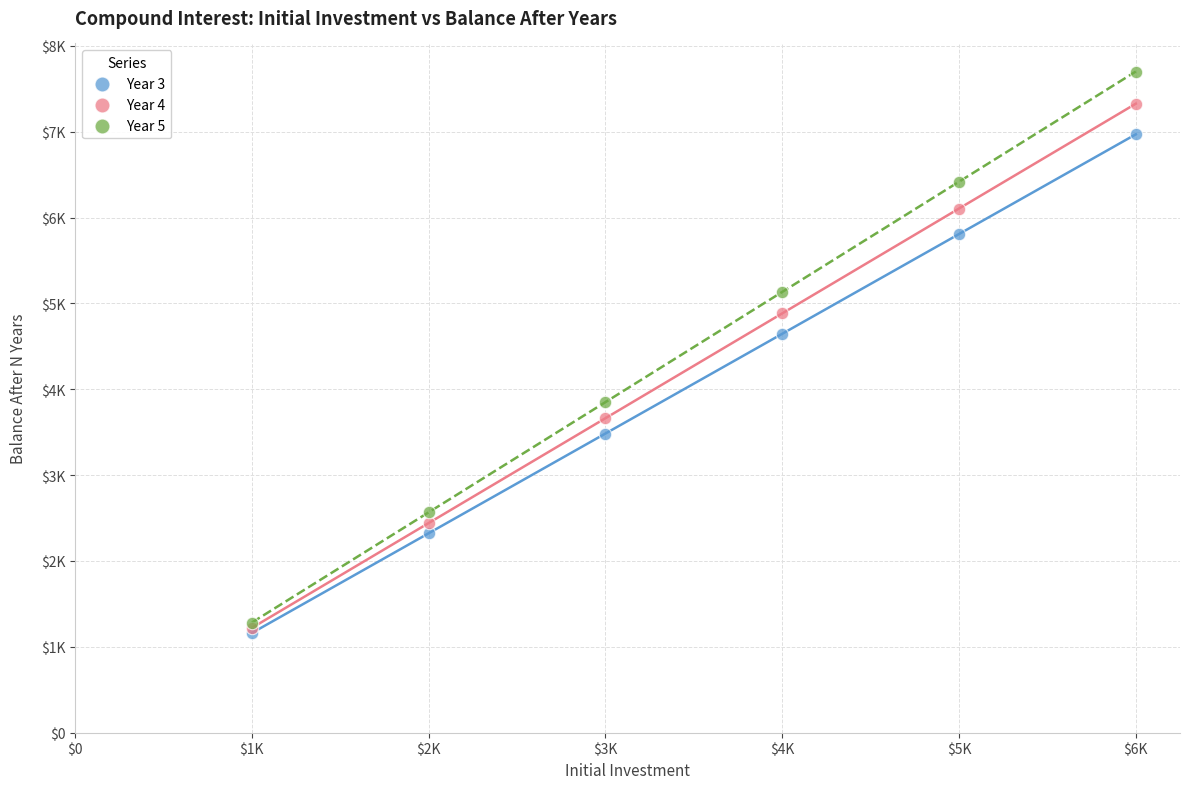

What are all the series names shown in the legend?

Year 3, Year 4, Year 5